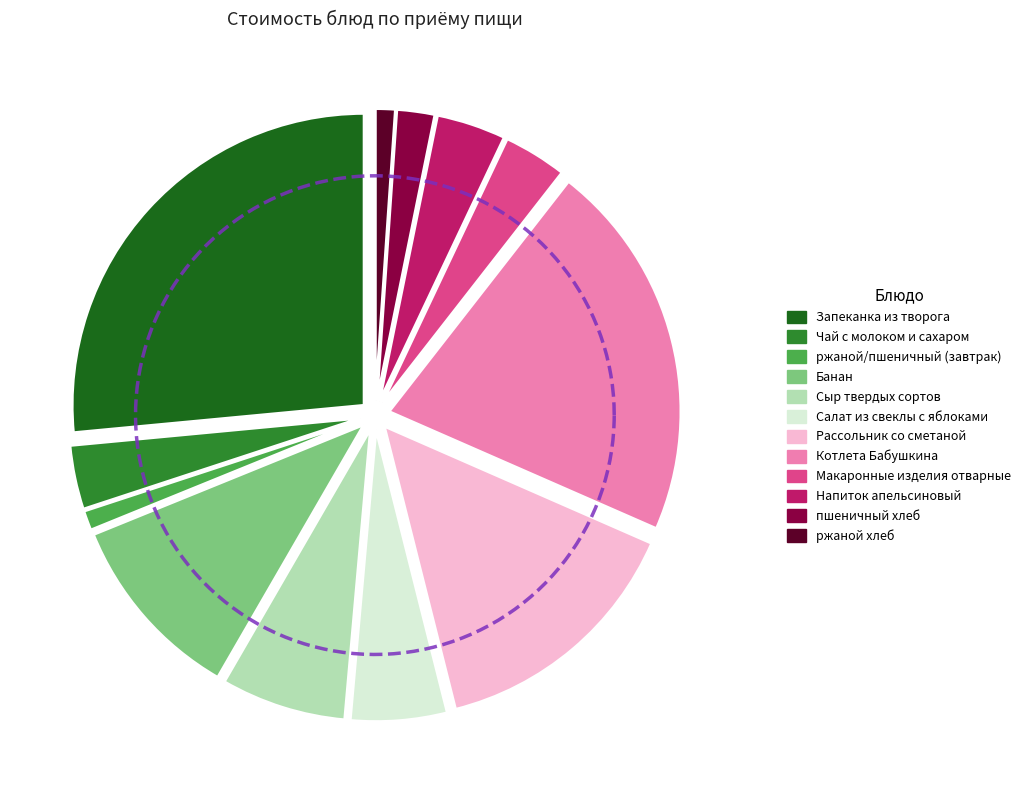

To the nearest percent, what is the combined percentage of Запеканка из творога and Напиток апельсиновый?

30%